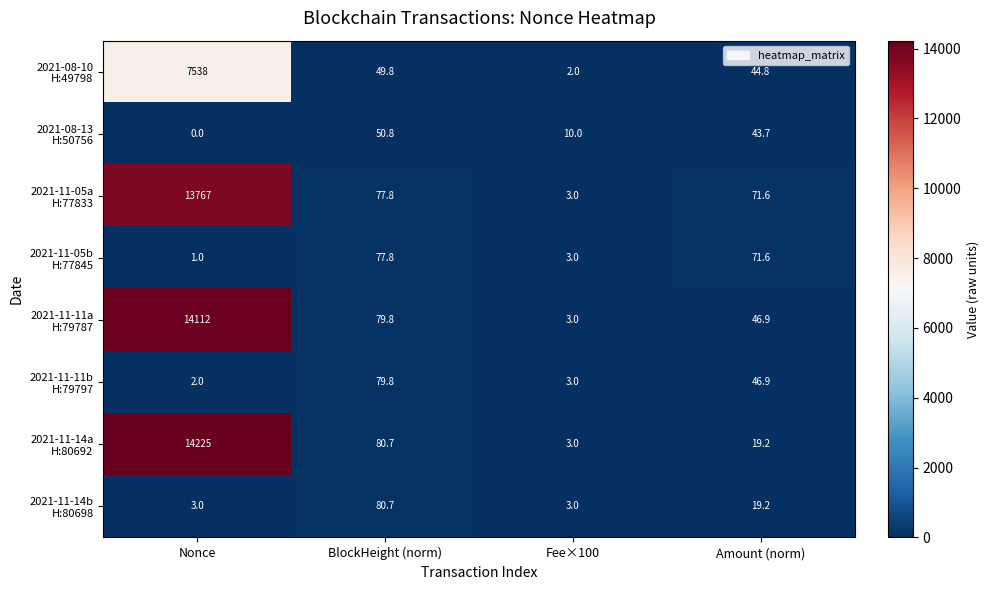

What is the difference between the highest and lowest values at Nonce?

14225.0